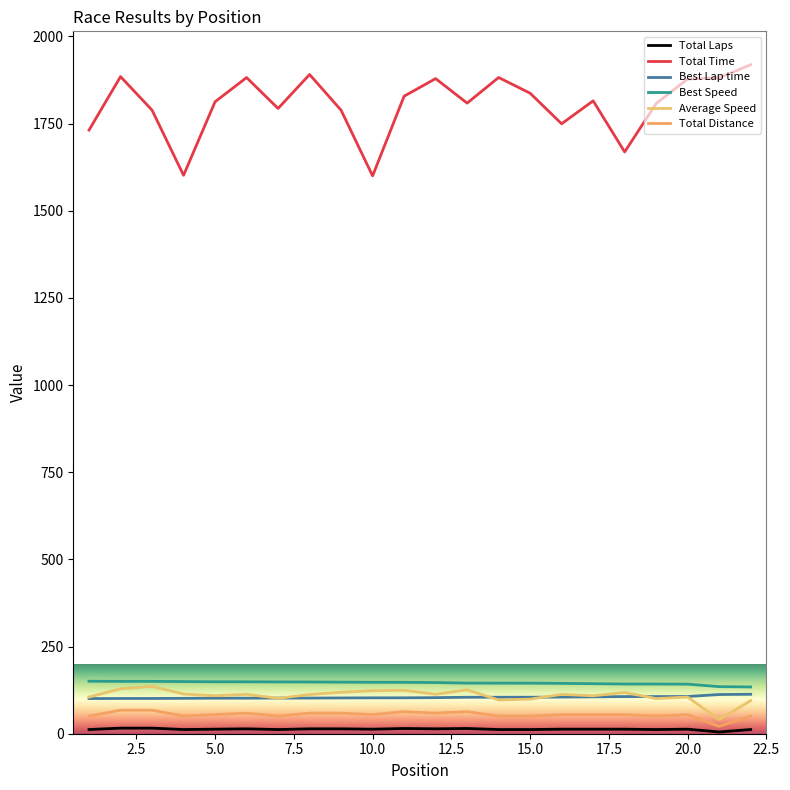

Which category has the lowest value in the Total Time series?

10